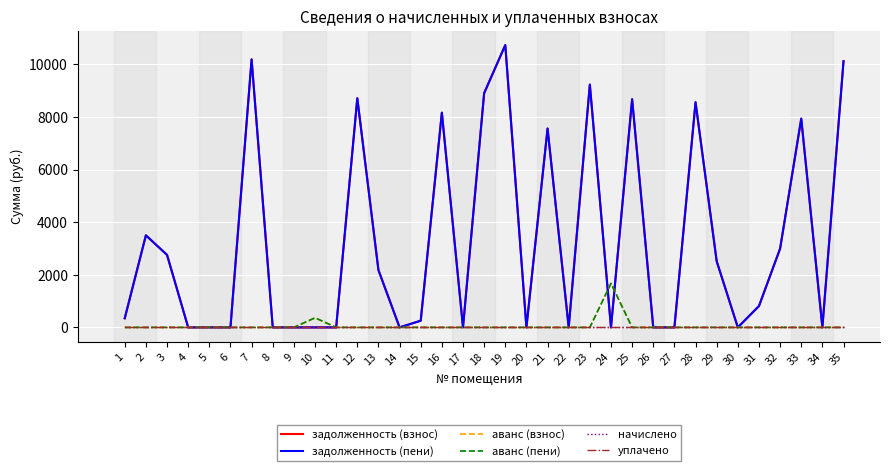

Does the chart display data point markers on the line(s)?

No